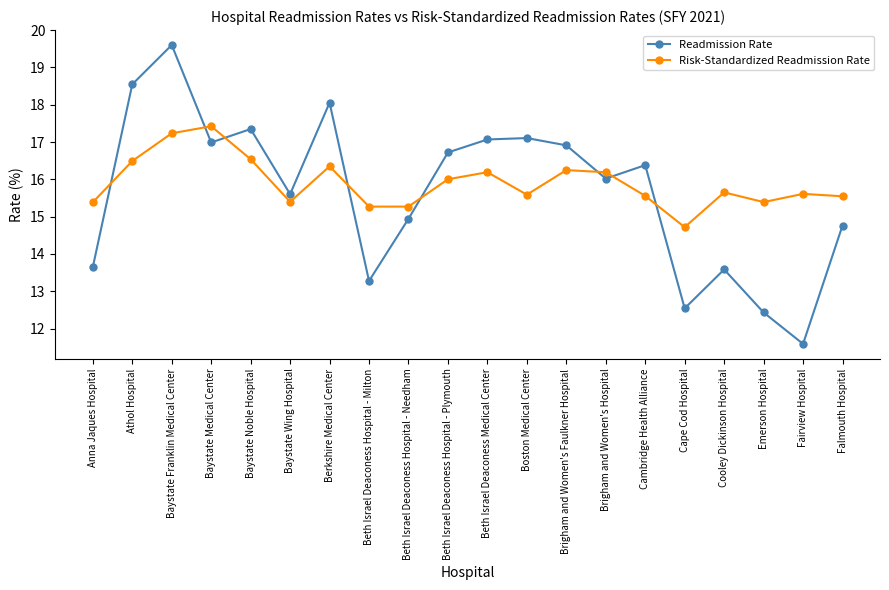

Is this an area chart (filled region under the line)?

No